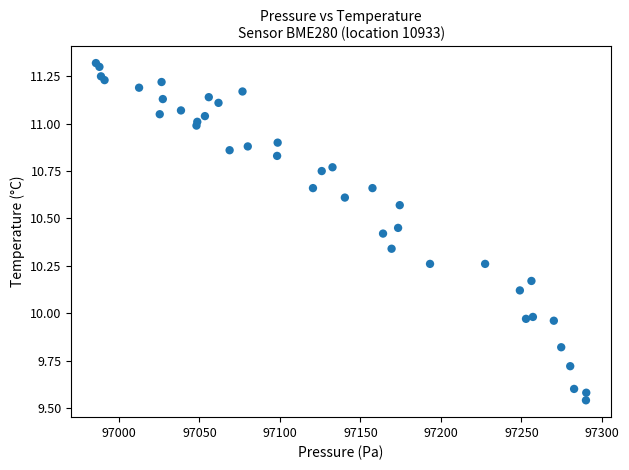

What is the range of Y values (max minus min)?

1.8